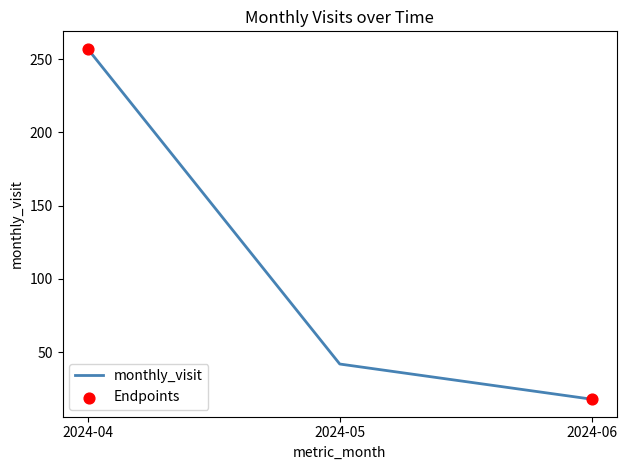

What is the change in value from 2024-04 to 2024-05?

-215